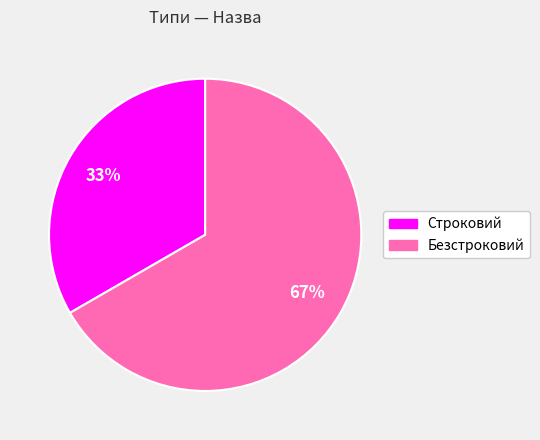

Count the number of slices in the pie.

2